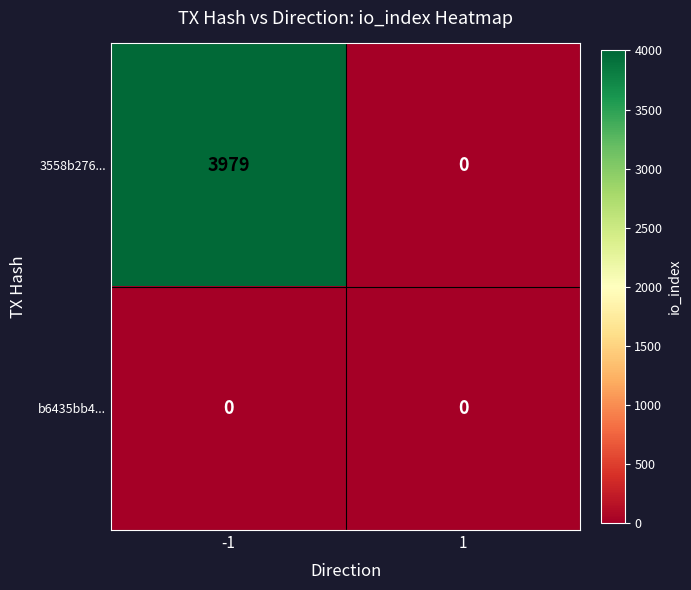

What is the highest value of the 3558b276... series?

3979